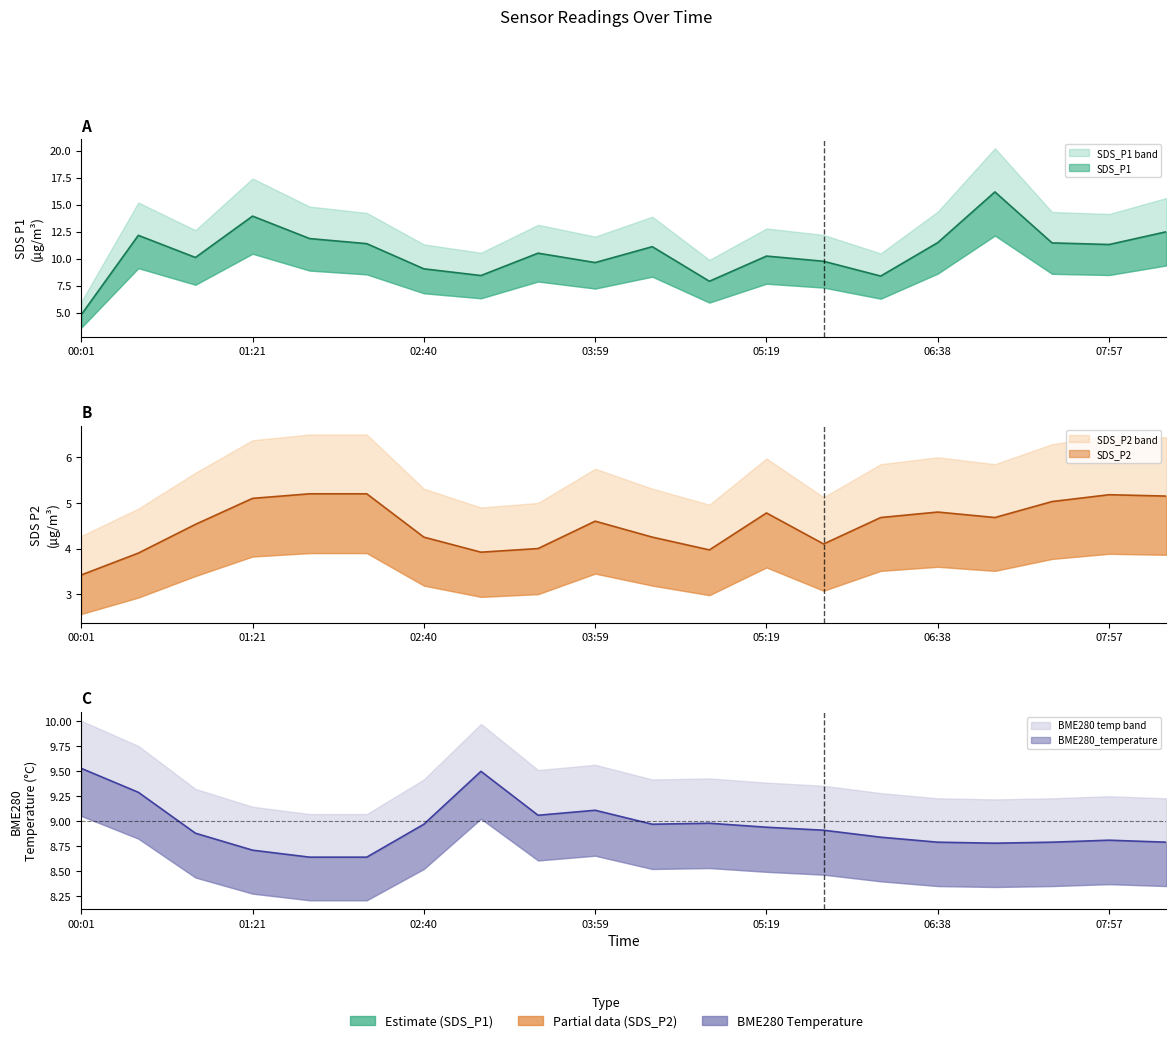

What are all the series names shown in the legend?

SDS_P1, SDS_P2, BME280_temperature